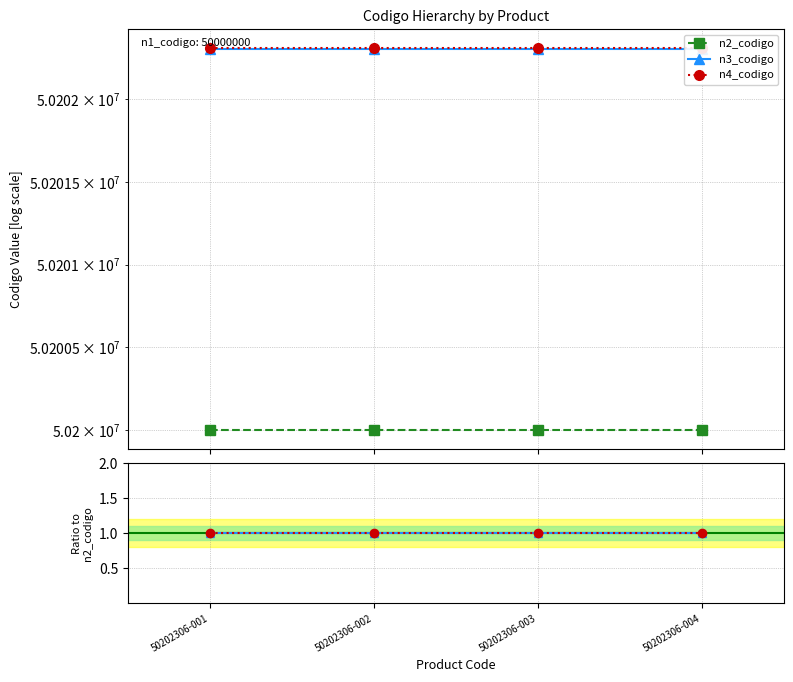

At which category is the sum across all series the highest?

50202306-001